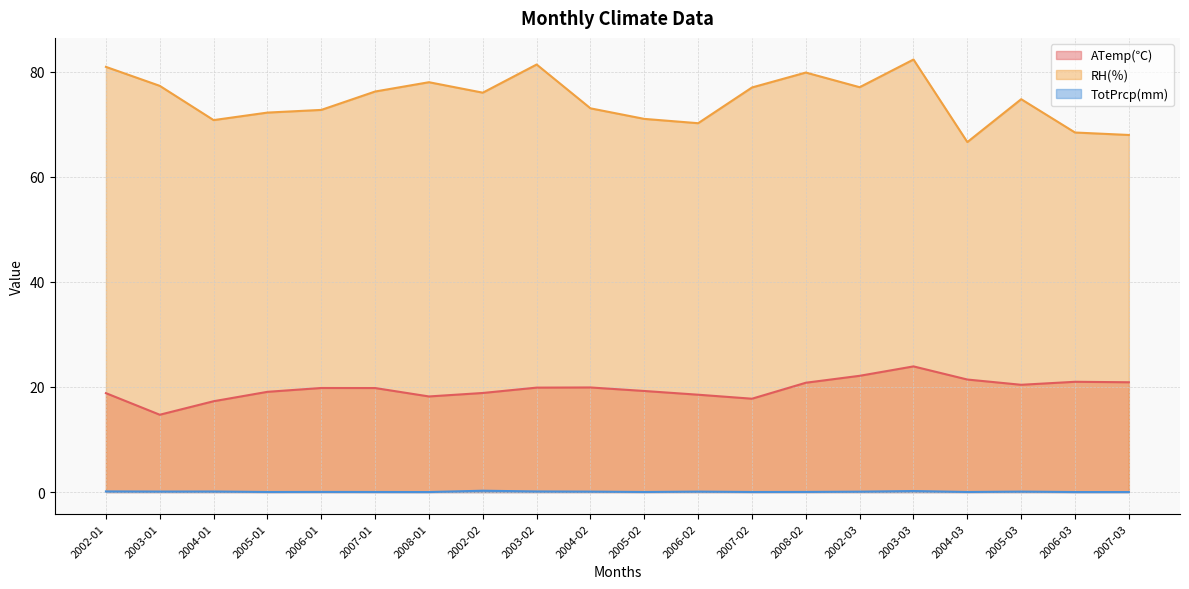

Where is RH(％) nearest to the value 74?

2005-03